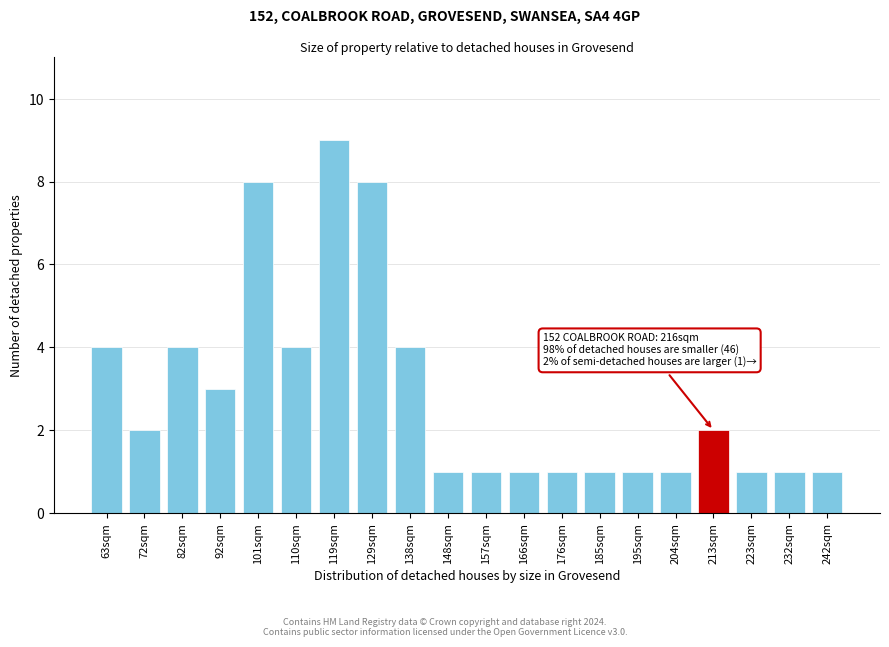

Reading left to right, transcribe all the data shown in this chart.

4	2	4	3	8	4	9	8	4	1	1	1	1	1	1	1	2	1	1	1